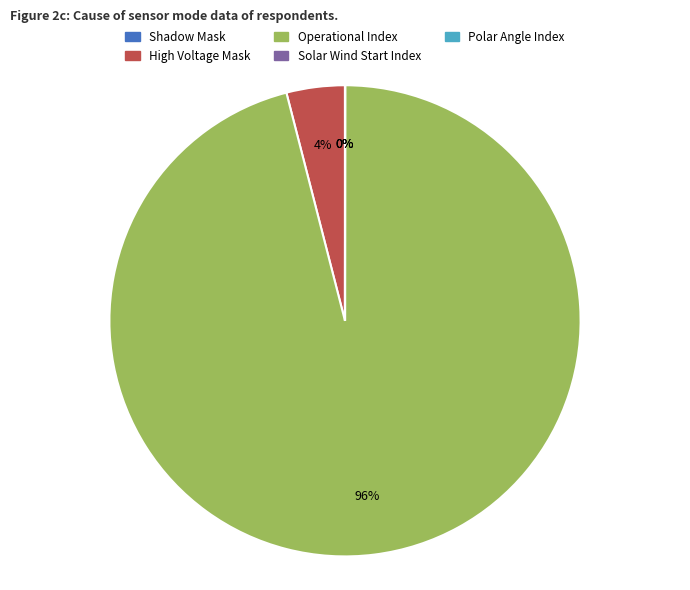

Is there a majority slice in this chart?

Yes